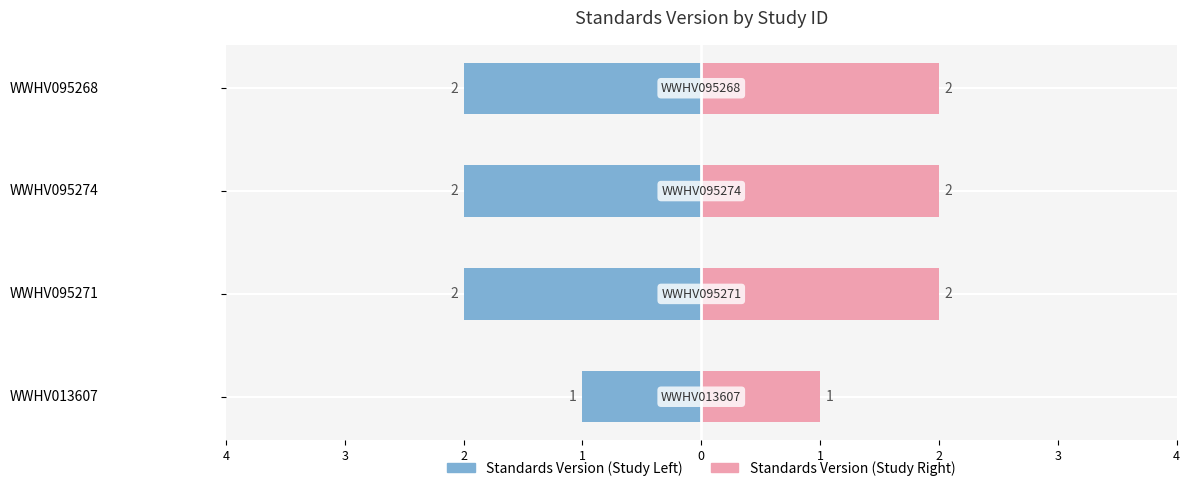

The Standards Version (Left) series shows 0 at WWHV013607. True or false?

False